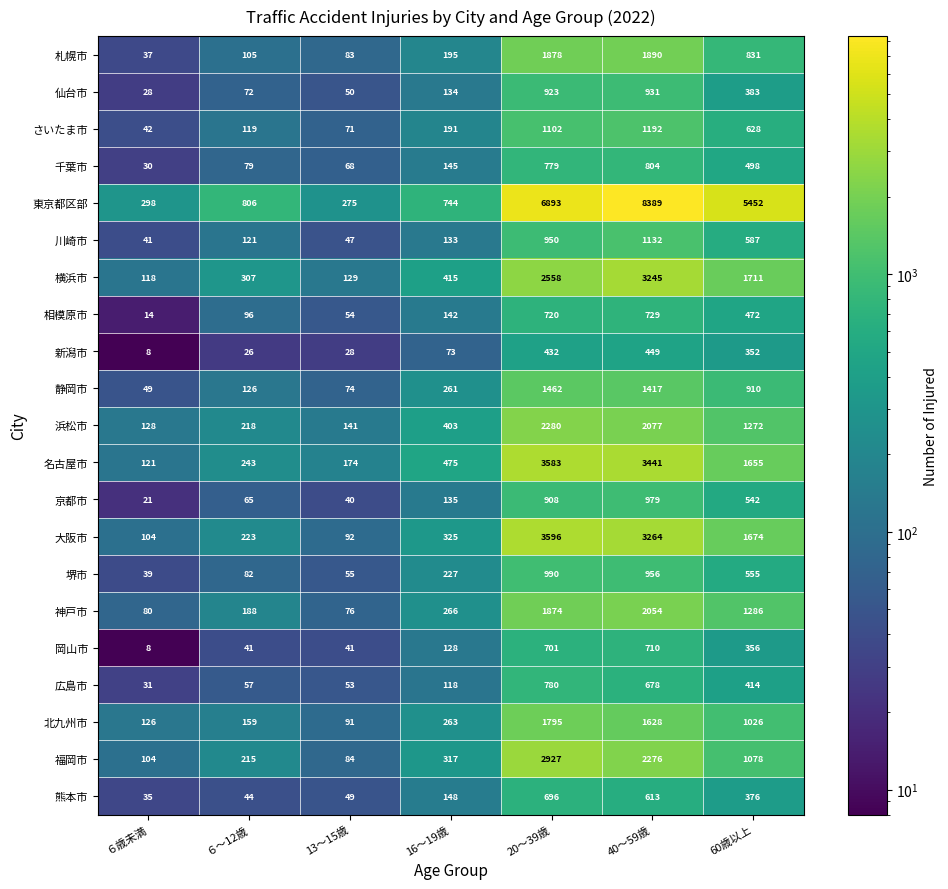

The 相模原市 series shows 1175 at 40～59歳. True or false?

False